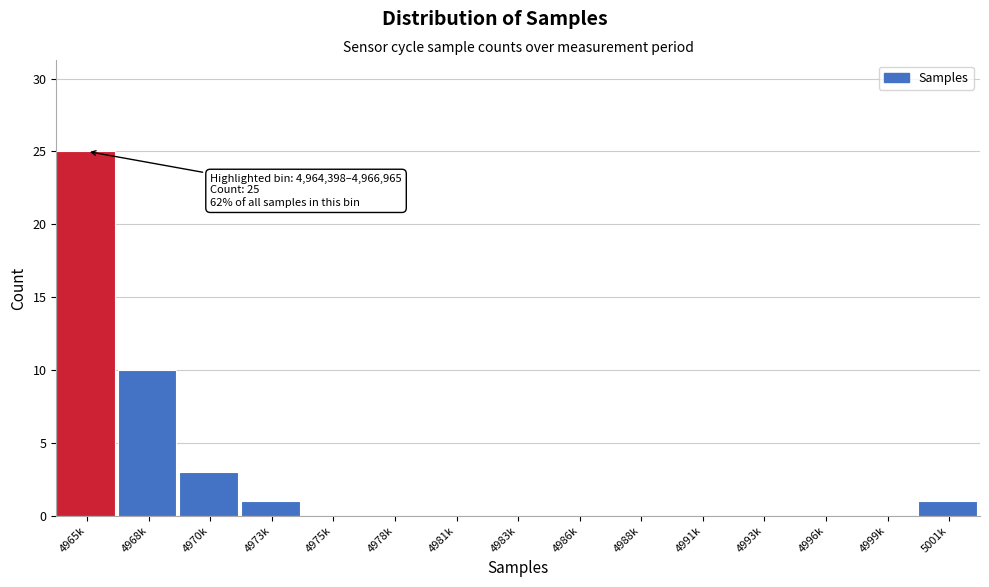

Reading right to left, list all the values displayed in this chart.

5001k=1	4999k=0	4996k=0	4993k=0	4991k=0	4988k=0	4986k=0	4983k=0	4981k=0	4978k=0	4975k=0	4973k=1	4970k=3	4968k=10	4965k=25